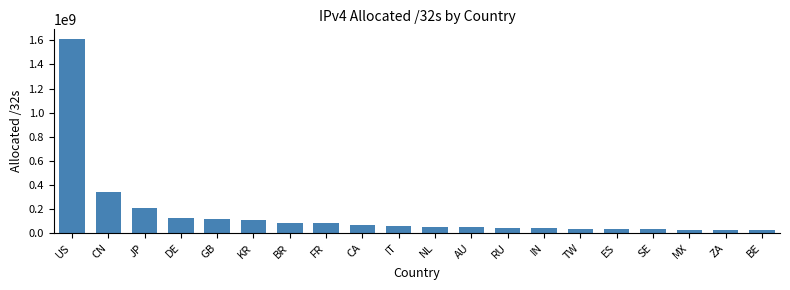

At which label is the value closest to 819807808?

CN